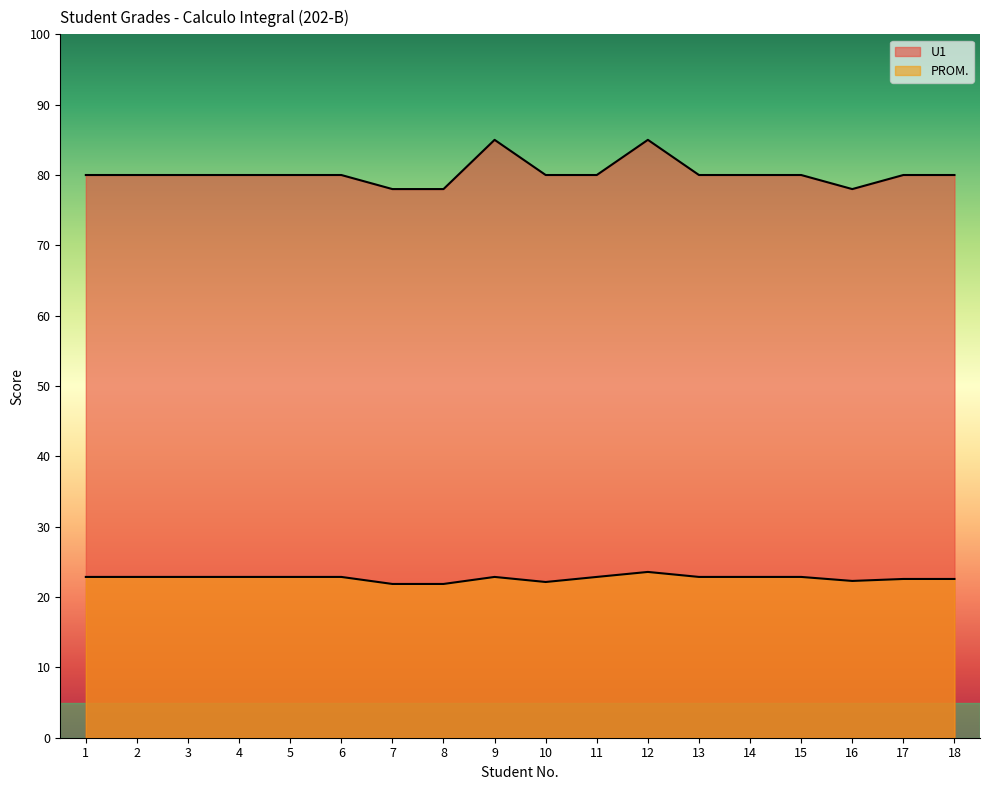

How many interior local valleys does the PROM series have?

2